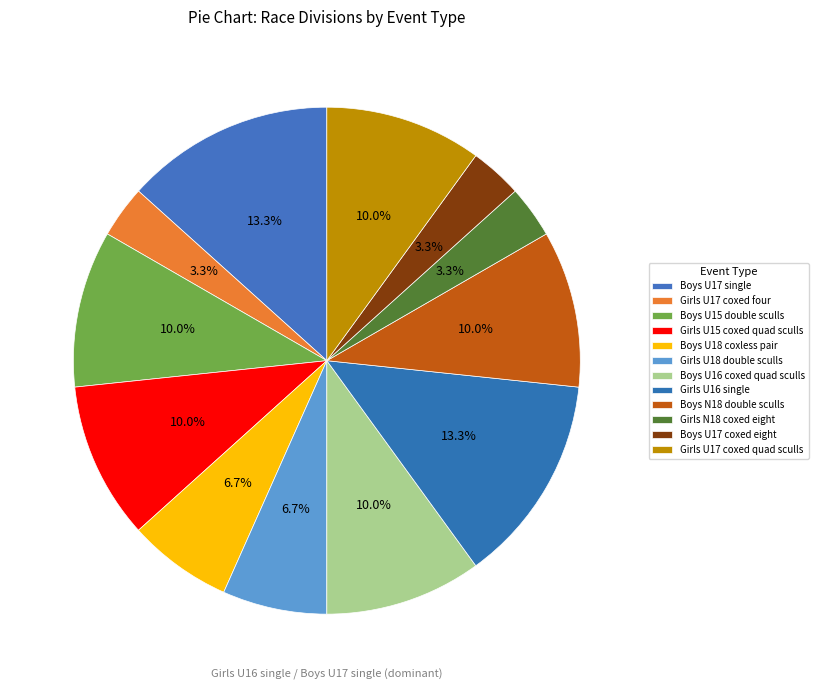

Approximately how many times larger is the value at Girls U16 single compared to Girls U17 coxed quad sculls?

1.3